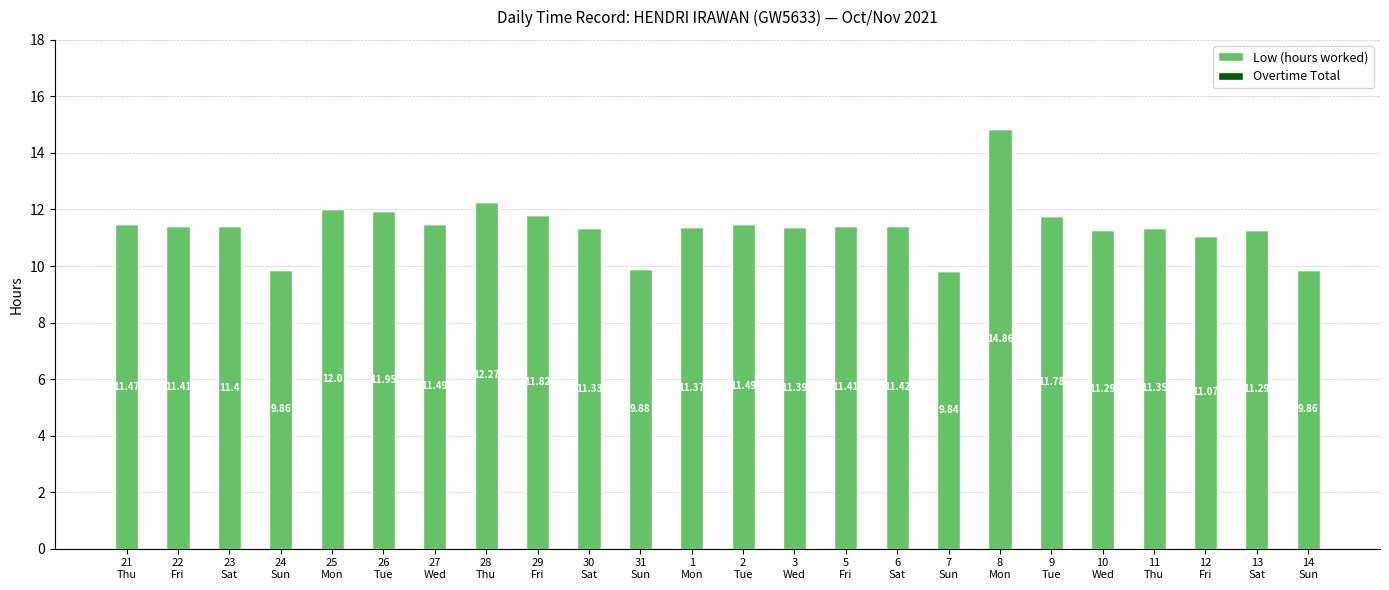

What is the average value?

11.4